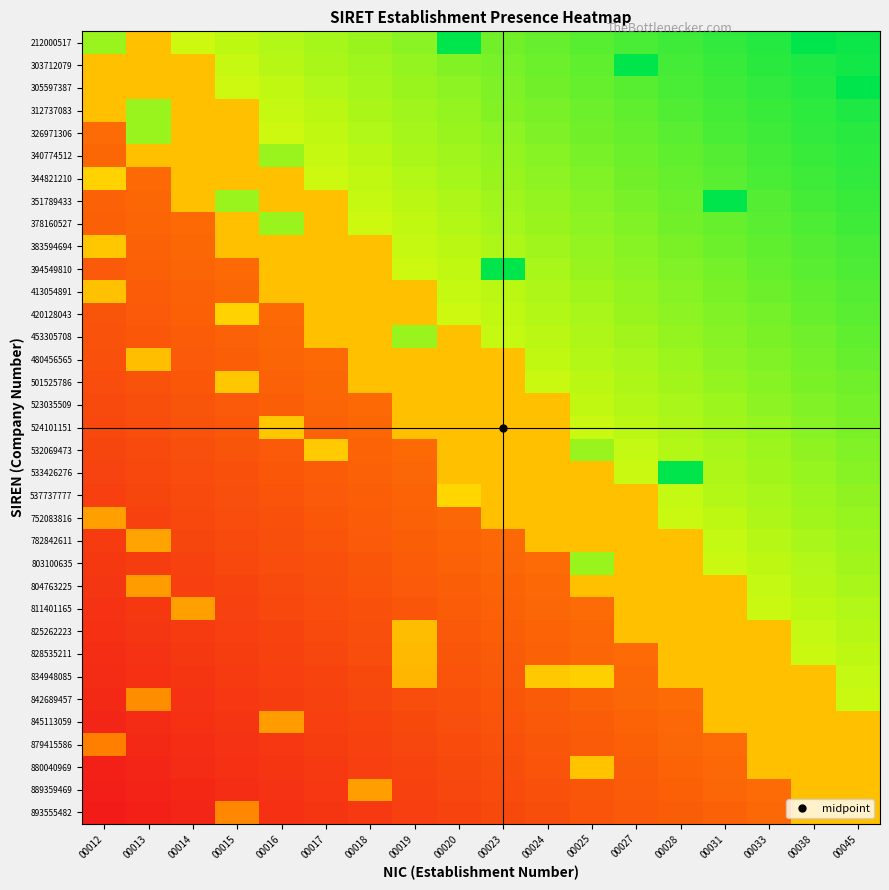

Which series has the widest spread of values?

533426276